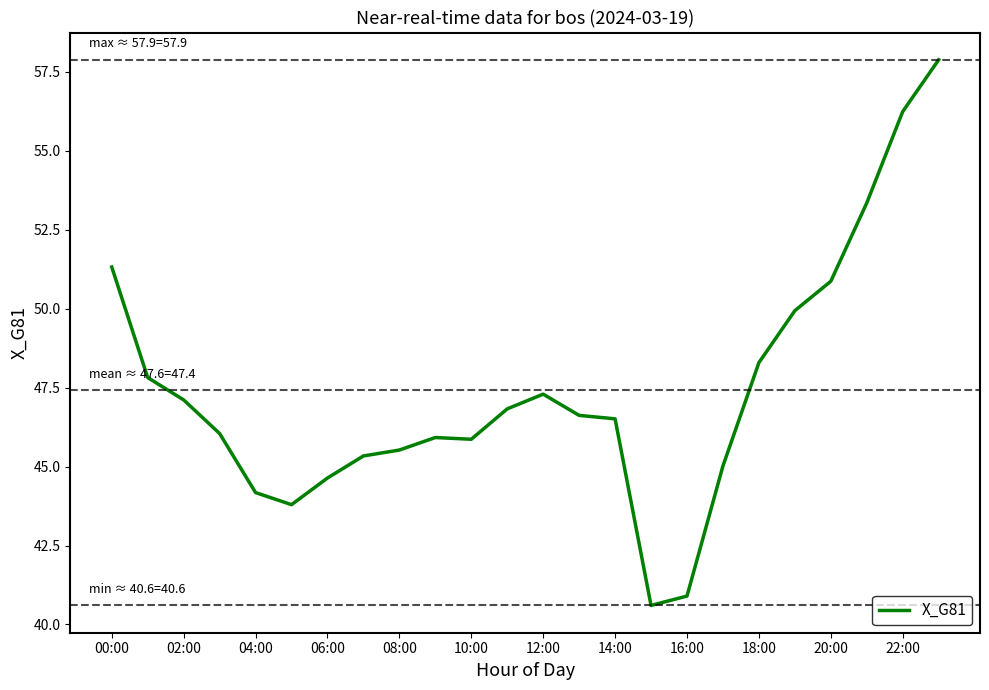

What is the minimum value shown in the chart?

40.6